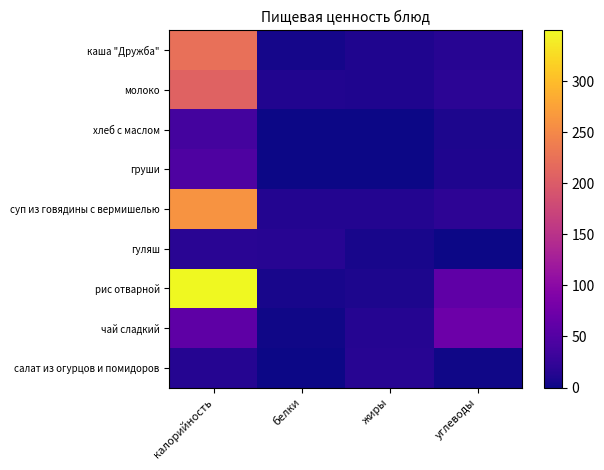

List the series in order of their peak value, highest first.

рис отварной, суп из говядины с вермишелью, каша "Дружба", молоко, чай сладкий, груши, хлеб с маслом, гуляш, салат из огурцов и помидоров